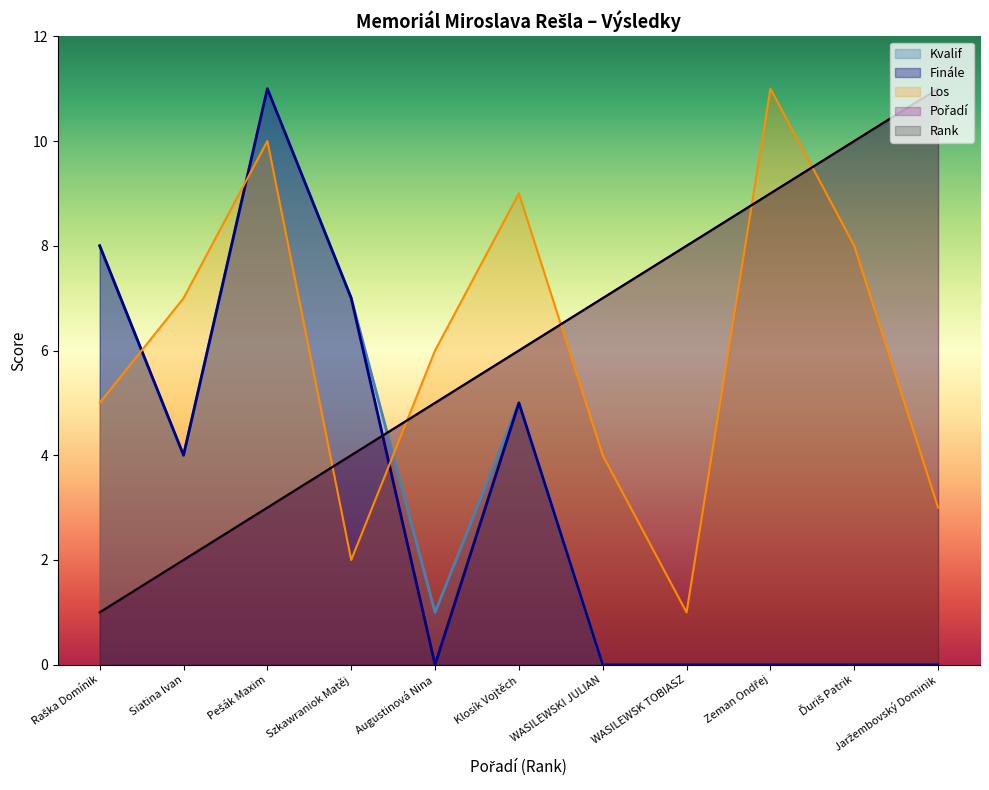

Reading left to right, extract all data points from this chart.

Rank: Raška Domínik=1	Siatina Ivan=2	Pešák Maxim=3	Szkawraniok Matěj=4	Augustinová Nina=5	Klosík Vojtěch=6	WASILEWSKI JULIAN=7	WASILEWSK TOBIASZ=8	Zeman Ondřej=9	Ďuriš Patrik=10	Jaržembovský Dominik=11
Los: Raška Domínik=5	Siatina Ivan=7	Pešák Maxim=10	Szkawraniok Matěj=2	Augustinová Nina=6	Klosík Vojtěch=9	WASILEWSKI JULIAN=4	WASILEWSK TOBIASZ=1	Zeman Ondřej=11	Ďuriš Patrik=8	Jaržembovský Dominik=3
Poradi: Raška Domínik=1	Siatina Ivan=2	Pešák Maxim=3	Szkawraniok Matěj=4	Augustinová Nina=5	Klosík Vojtěch=6	WASILEWSKI JULIAN=7	WASILEWSK TOBIASZ=8	Zeman Ondřej=9	Ďuriš Patrik=10	Jaržembovský Dominik=11
Kvalif: Raška Domínik=8	Siatina Ivan=4	Pešák Maxim=11	Szkawraniok Matěj=7	Augustinová Nina=1	Klosík Vojtěch=5	WASILEWSKI JULIAN=0	WASILEWSK TOBIASZ=0	Zeman Ondřej=0	Ďuriš Patrik=0	Jaržembovský Dominik=0
Finale: Raška Domínik=8	Siatina Ivan=4	Pešák Maxim=11	Szkawraniok Matěj=7	Augustinová Nina=0	Klosík Vojtěch=5	WASILEWSKI JULIAN=0	WASILEWSK TOBIASZ=0	Zeman Ondřej=0	Ďuriš Patrik=0	Jaržembovský Dominik=0